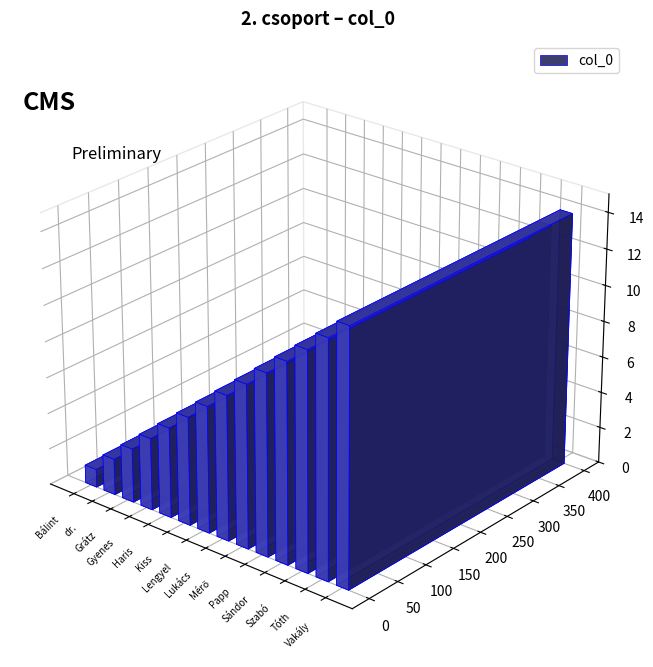

Reading left to right, transcribe all the data shown in this chart.

1	2	3	4	5	6	7	8	9	10	11	12	13	14